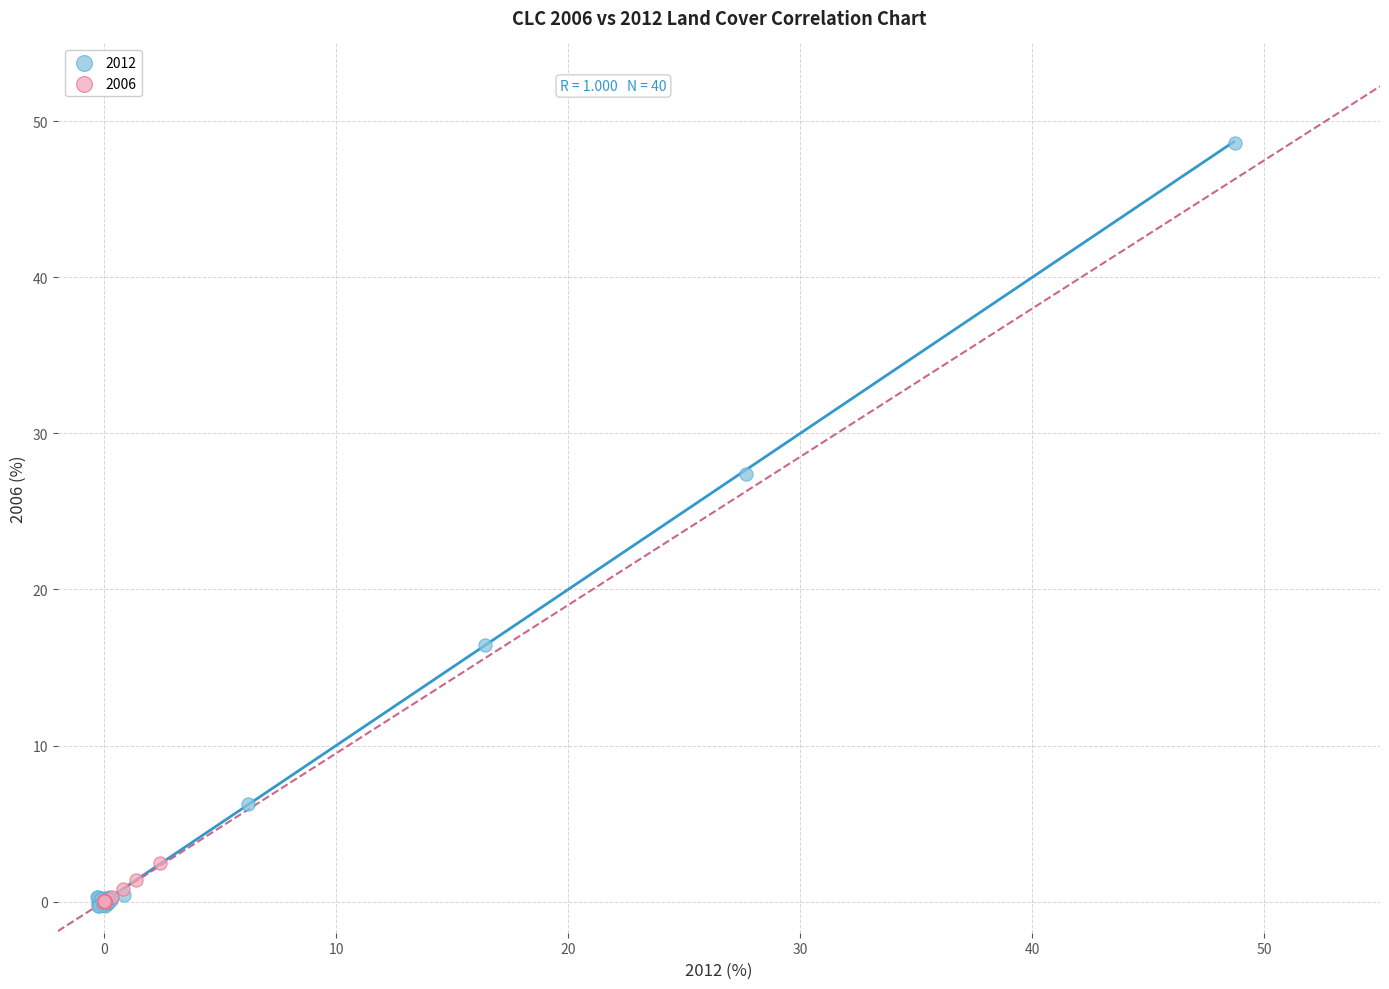

Which series contains the highest Y value?

2012